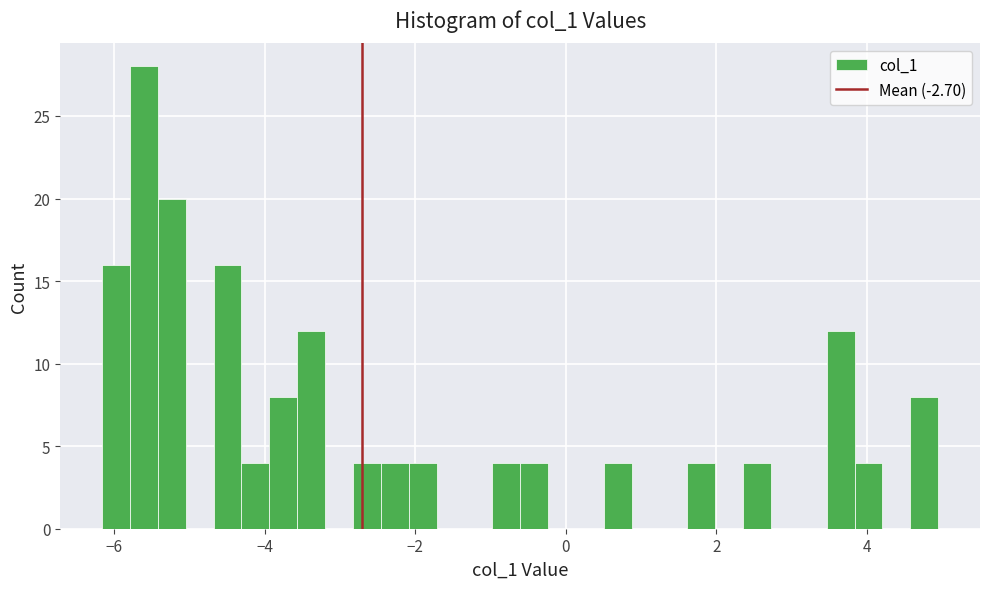

Read against the x-axis, roughly where is the centre of the tallest bar?

-5.6